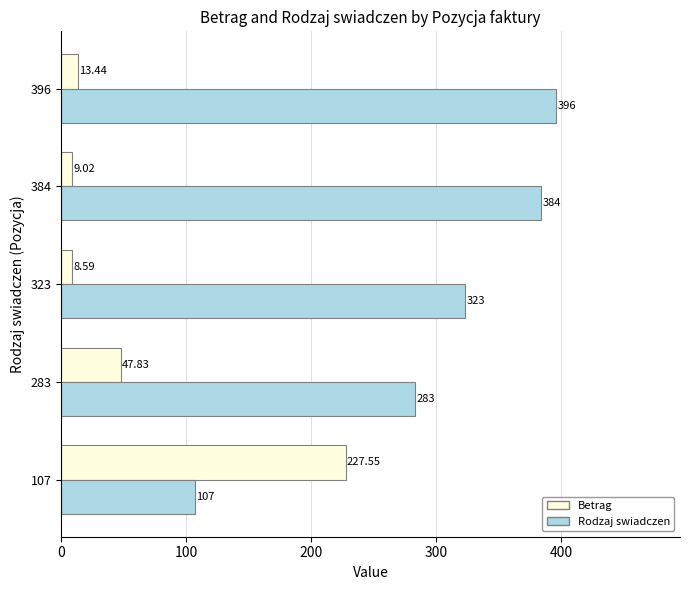

What is the sum of the Rodzaj swiadczen values at 283 and 323?

606.0